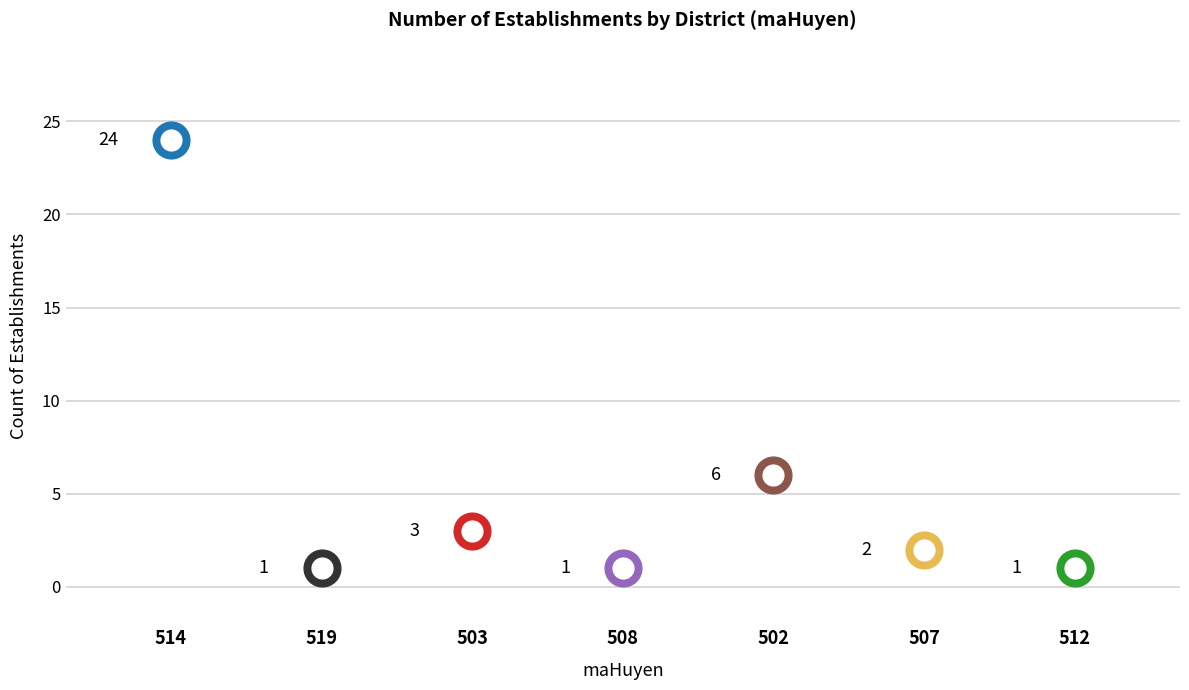

What is the change in value from 514 to 503?

-21